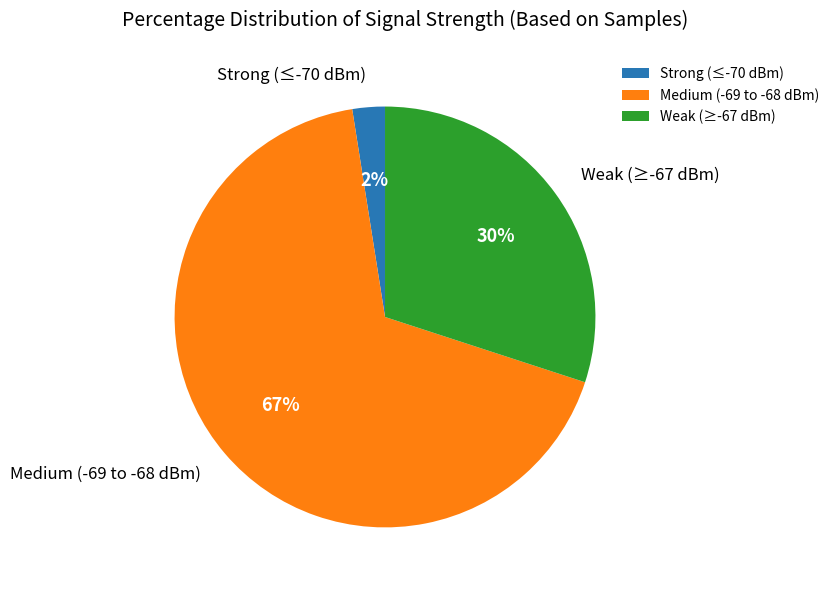

Between Medium (-69 to -68 dBm) and Weak (≥-67 dBm), which is larger?

Medium (-69 to -68 dBm)